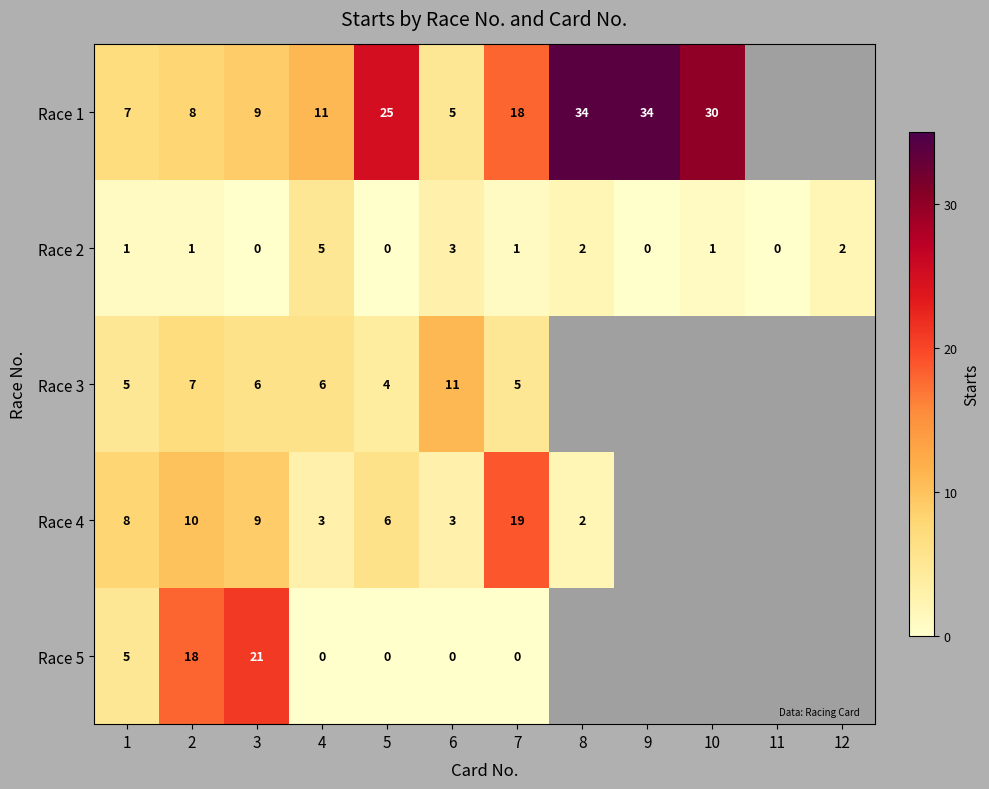

True or false: Race 3 has a value of 3 at 6.

False